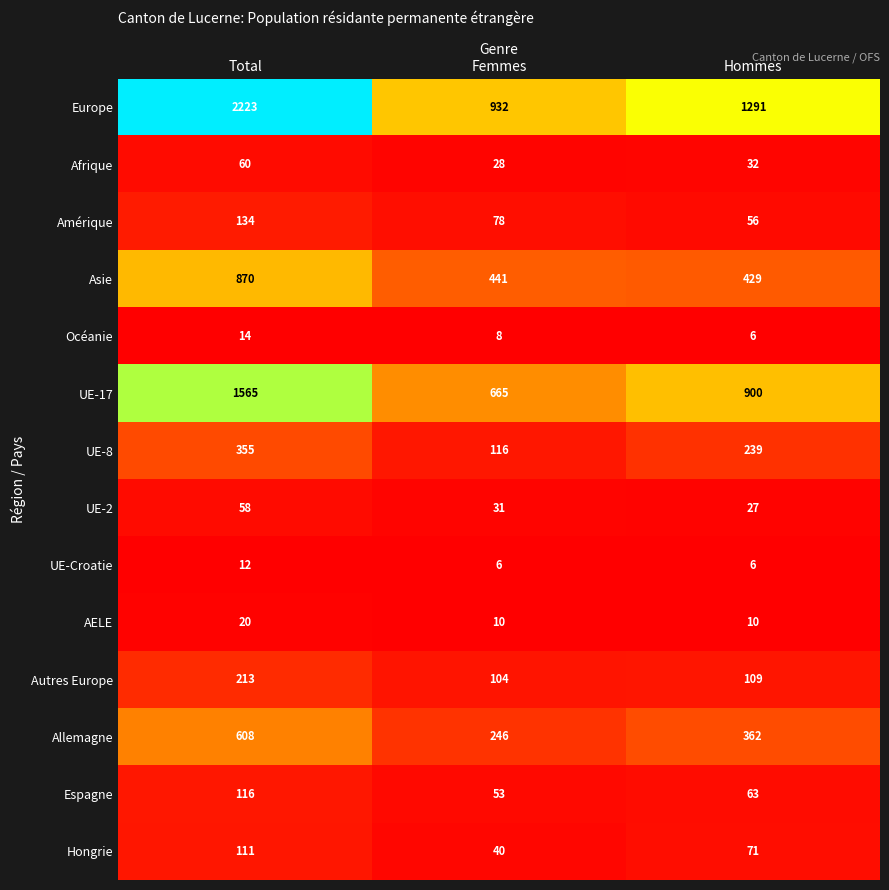

Is it true that Asie equals 441 at Femmes?

True